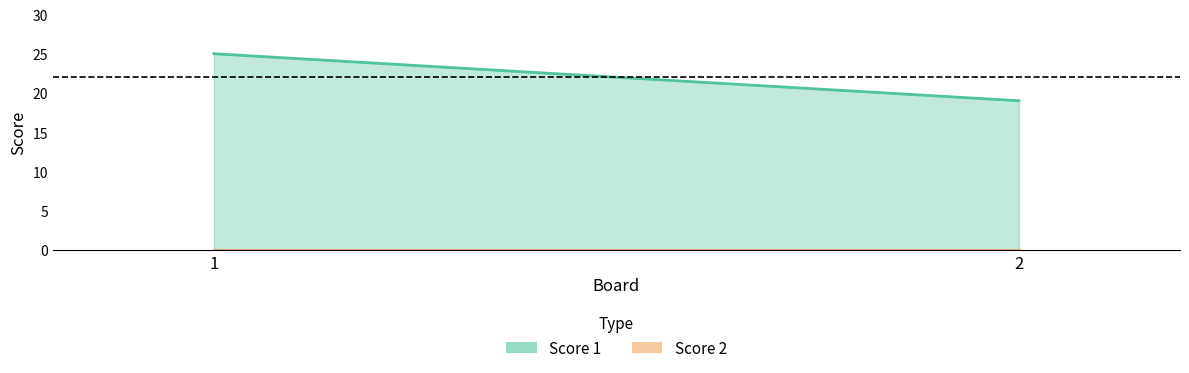

What is the difference between the highest and lowest values at 2?

19